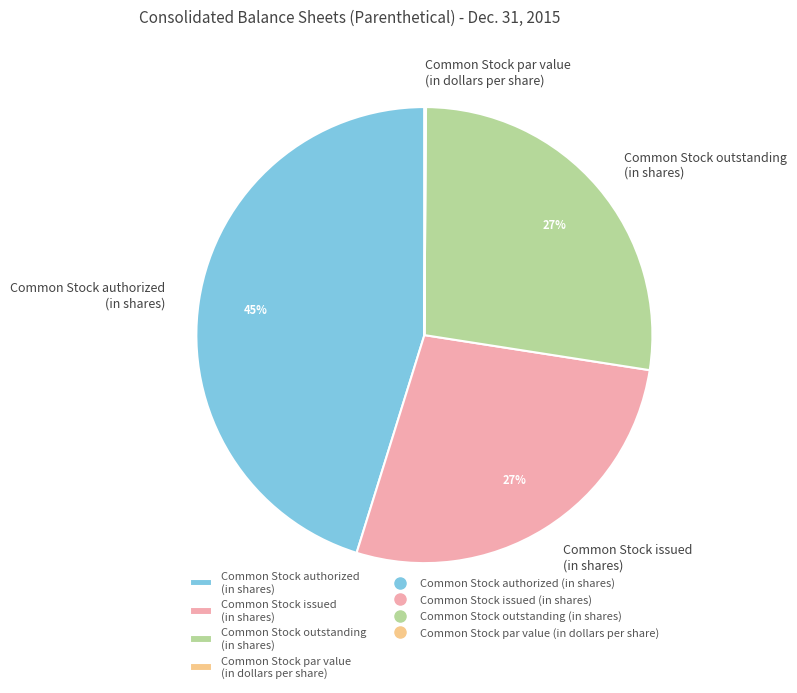

What is the largest slice in the pie chart?

Common Stock authorized (in shares)